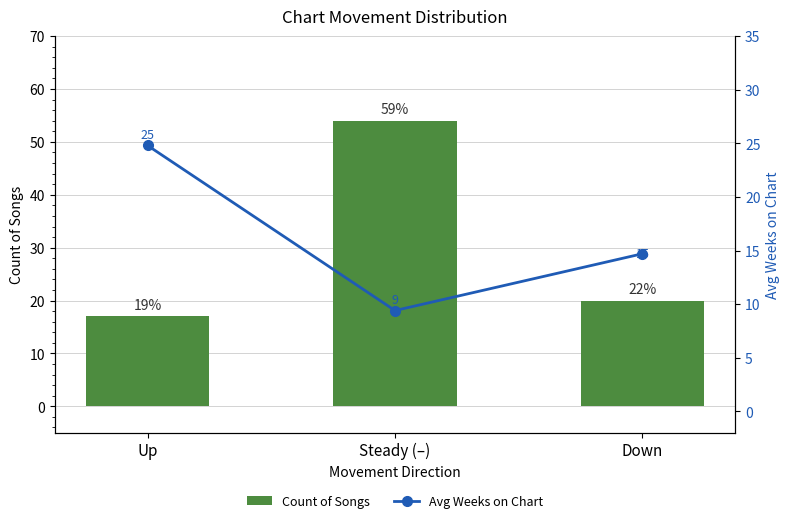

What is the greatest value displayed?

54.0